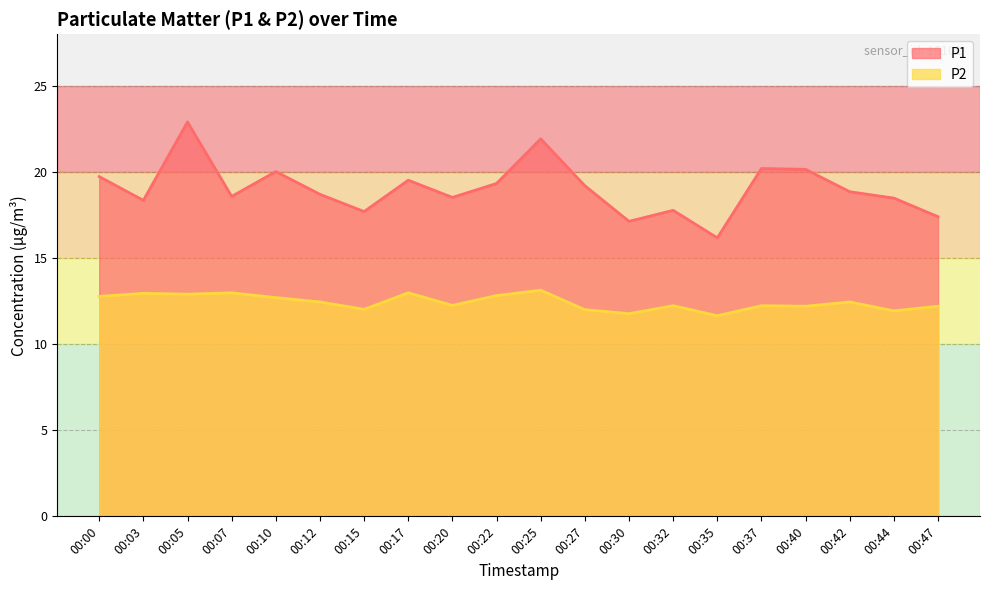

Does the chart display data point markers on the line(s)?

No